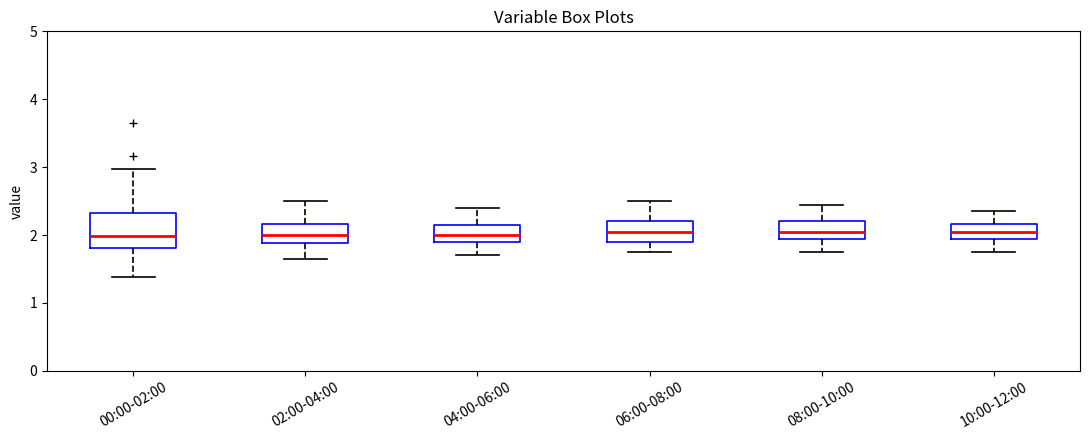

Comparing the boxes themselves (not the whiskers), which one is the tallest?

00:00-02:00